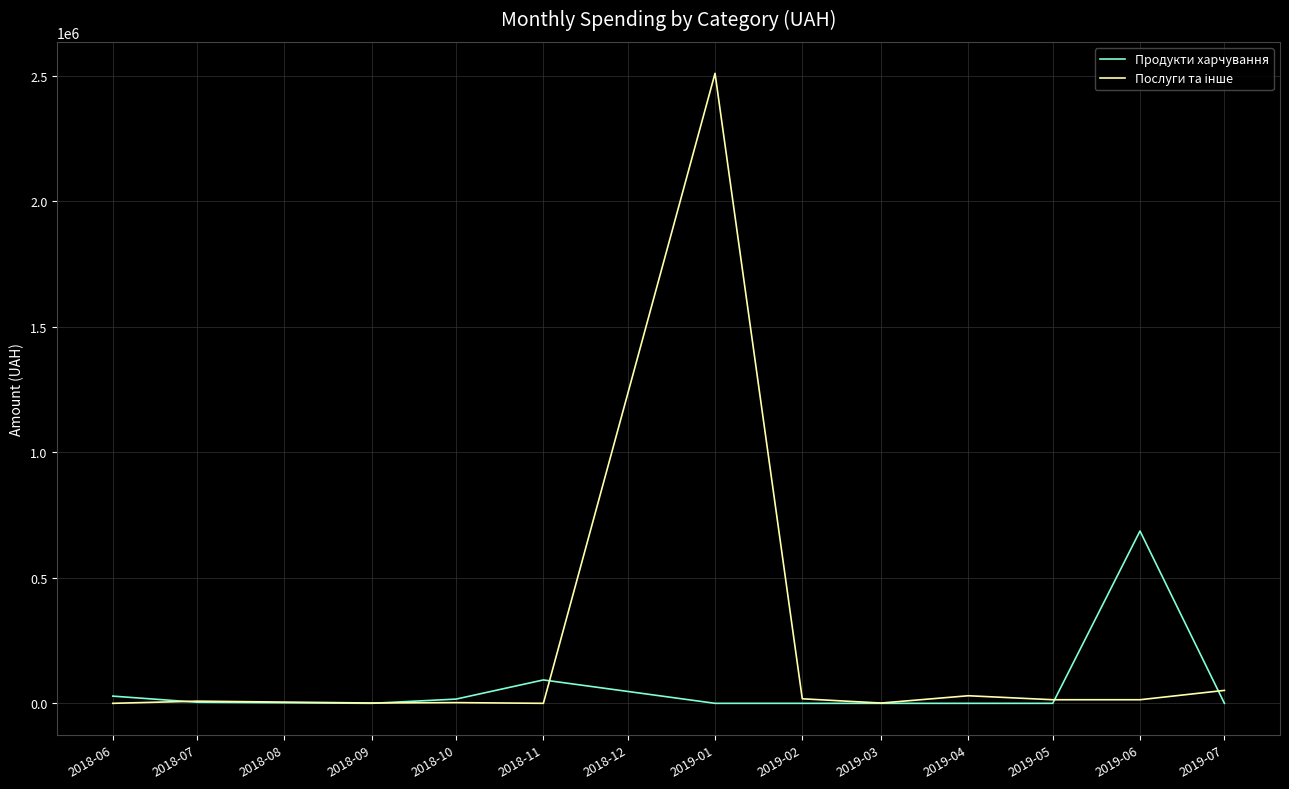

What is the maximum value shown in the chart?

2510363.7